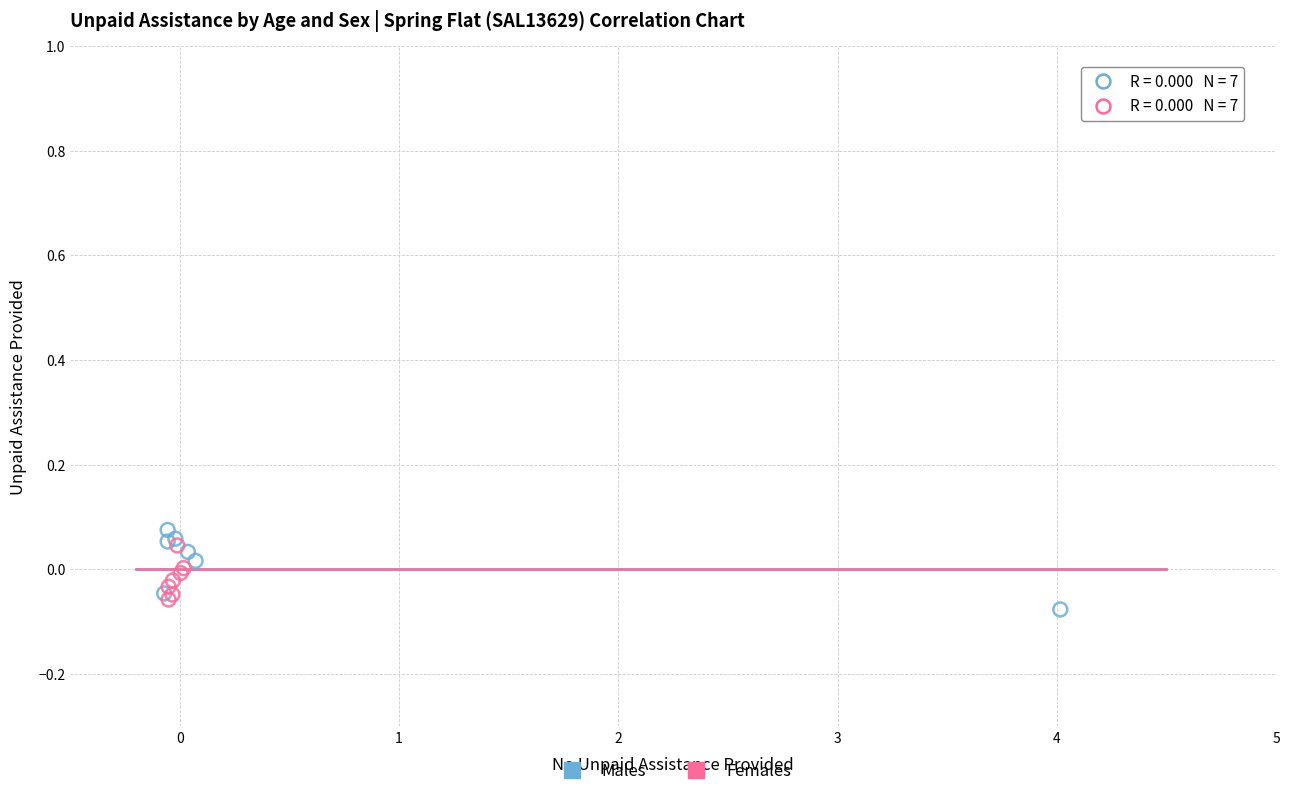

Which series has the largest Y range (max minus min)?

Males